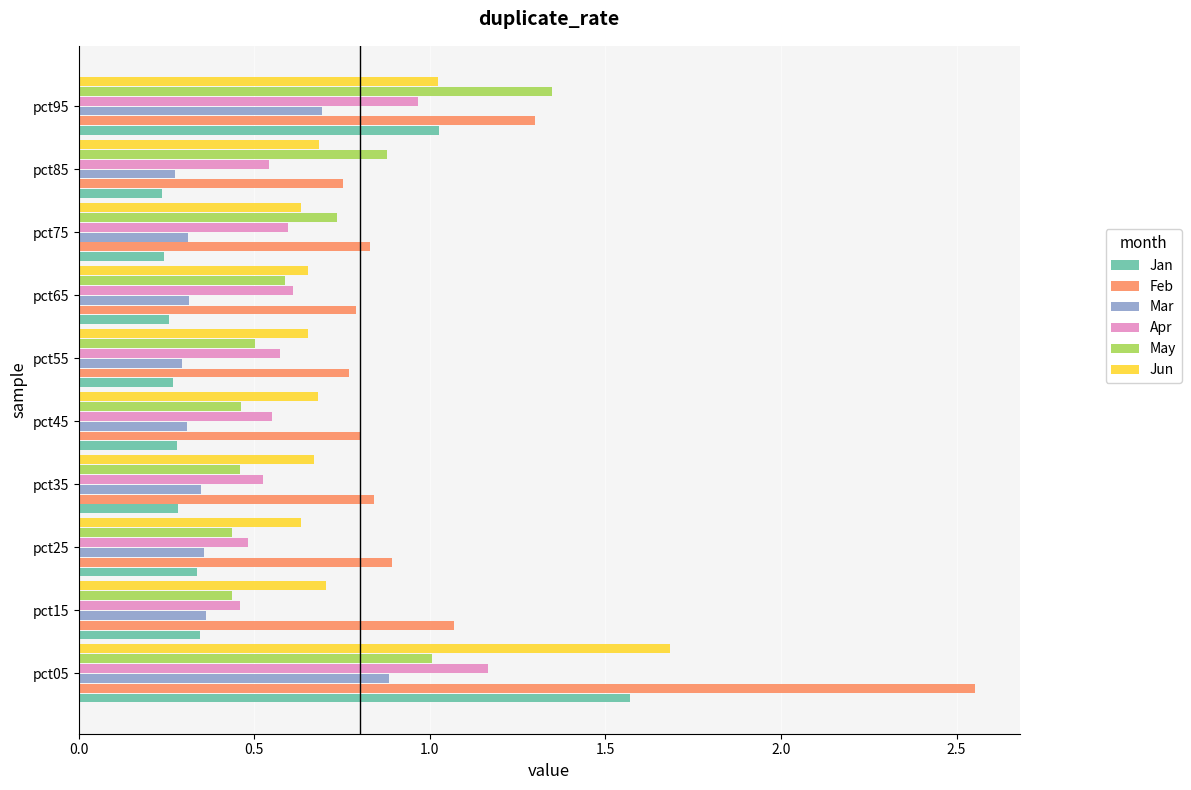

The value of Jun at pct45 is 0.7. True or false?

True